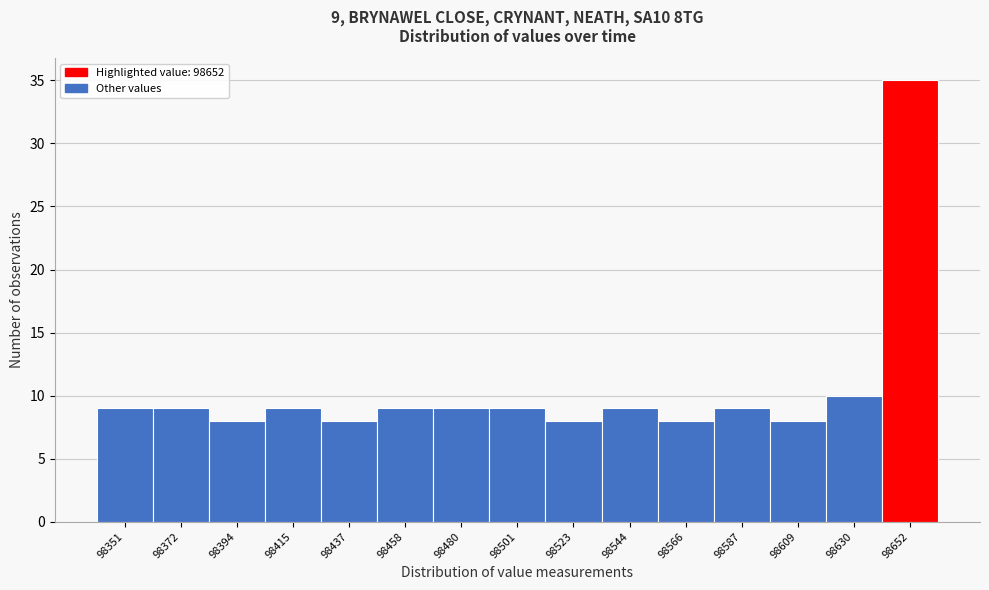

Which range on the x-axis has the tallest bar?

98640 to 98665